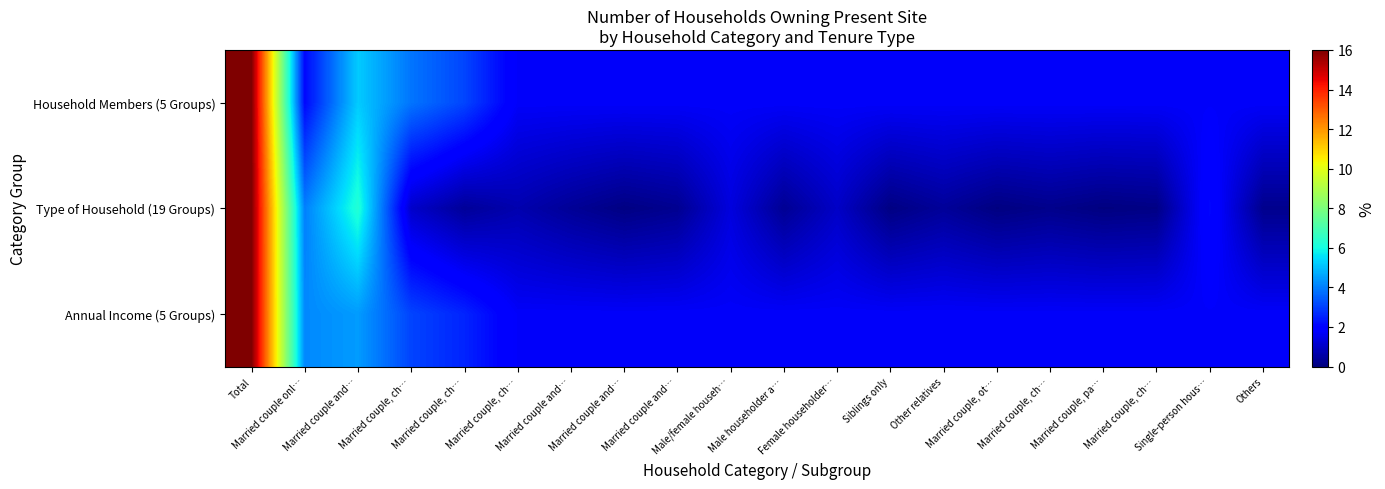

At which category does the chart reach its minimum across all series?

Married couple, pa…